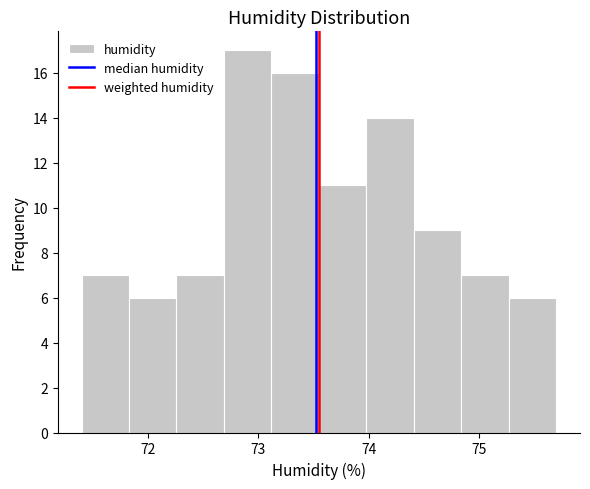

What is the height of the bar covering 73.12 to 73.55 on the x-axis? Neither the bar edges nor the heights are printed on the chart, so give them approximately, as read against the axes.

16